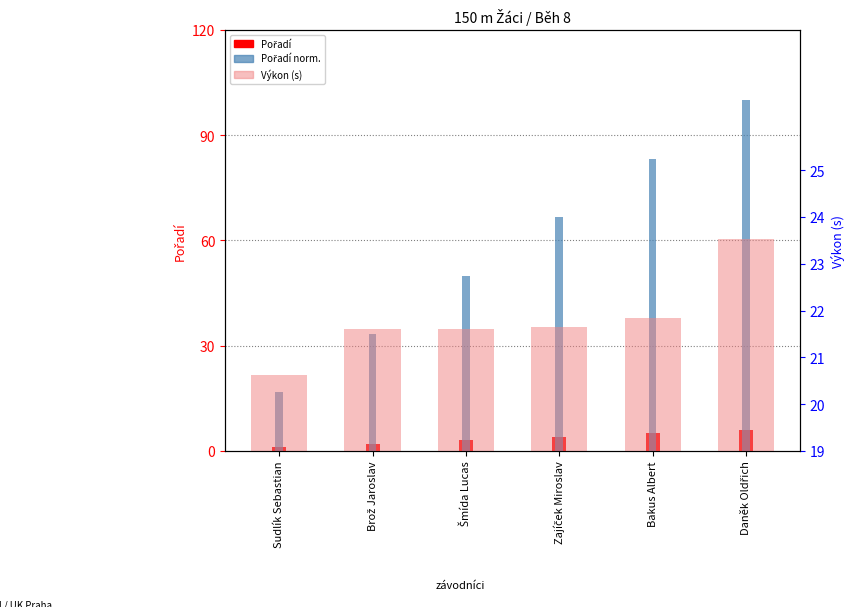

Reading left to right, what are all the values shown in this chart?

Pořadí: 1.0	2.0	3.0	4.0	5.0	6.0
Pořadí norm.: 16.7	33.3	50.0	66.7	83.3	100.0
Výkon (s): 20.6	21.6	21.6	21.6	21.9	23.5